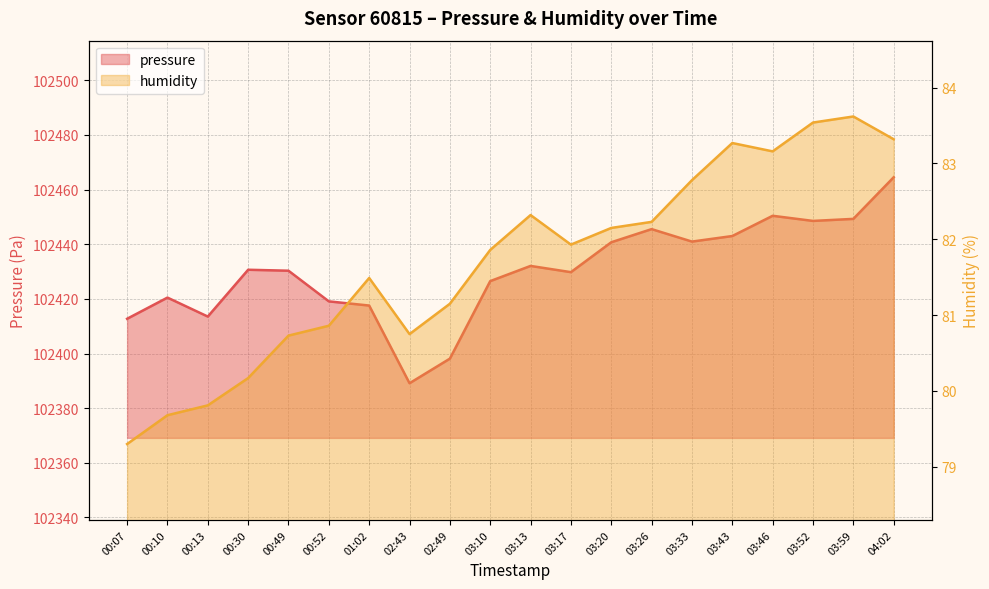

Where does the pressure series first go above 102430?

00:30